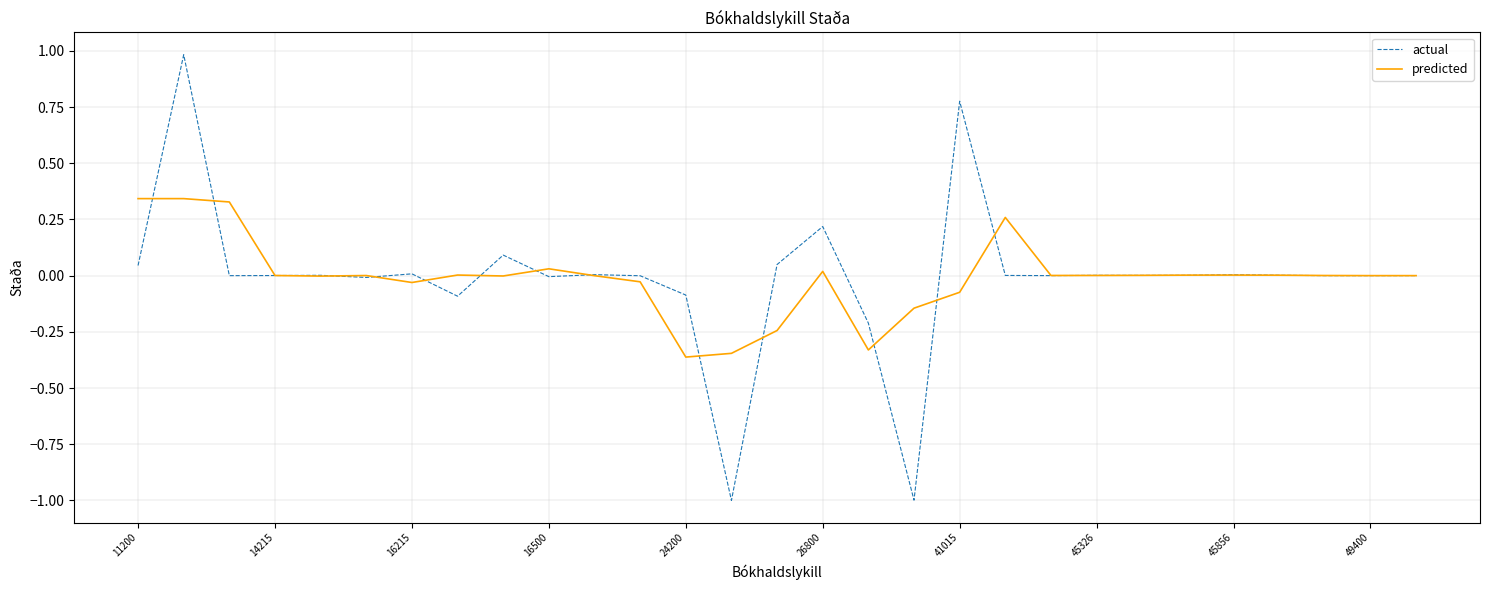

Which series has the largest range (max minus min)?

actual